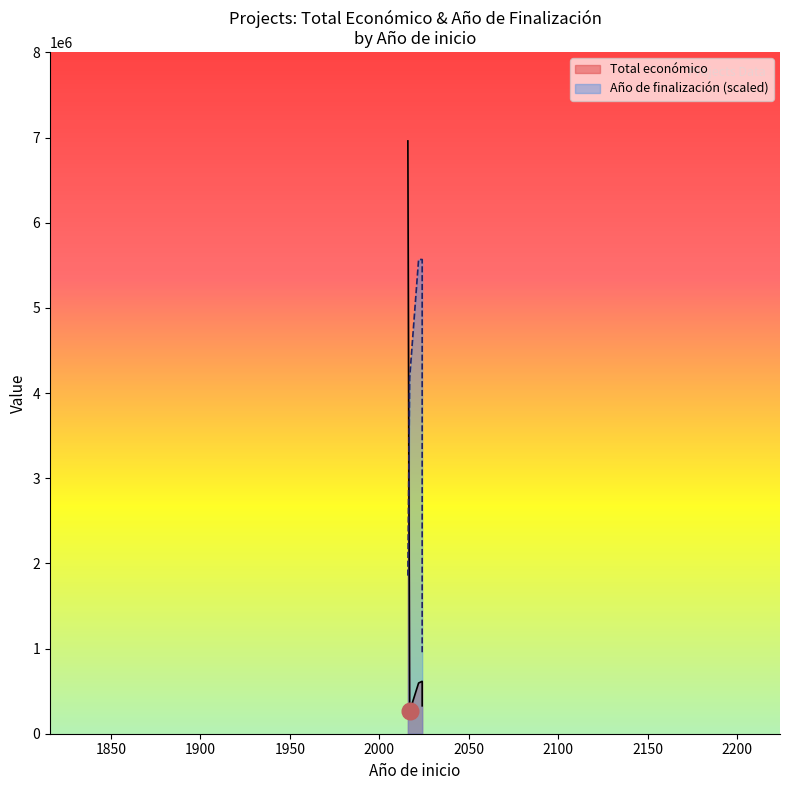

Does the chart display data point markers on the line(s)?

No